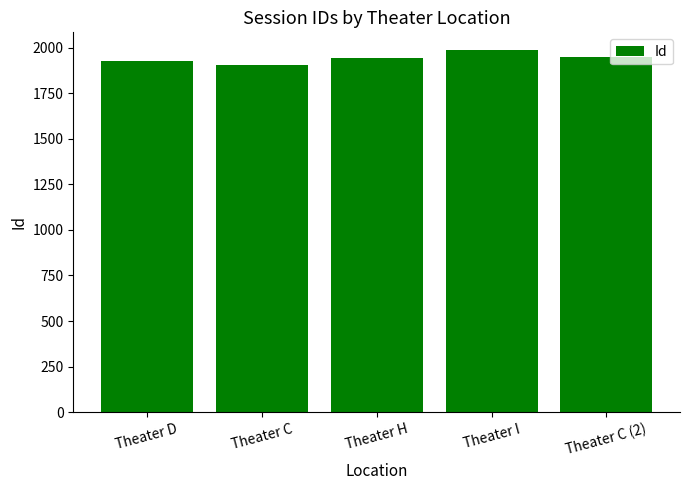

What value does the data have at Theater C (2), to the nearest 10?

1950